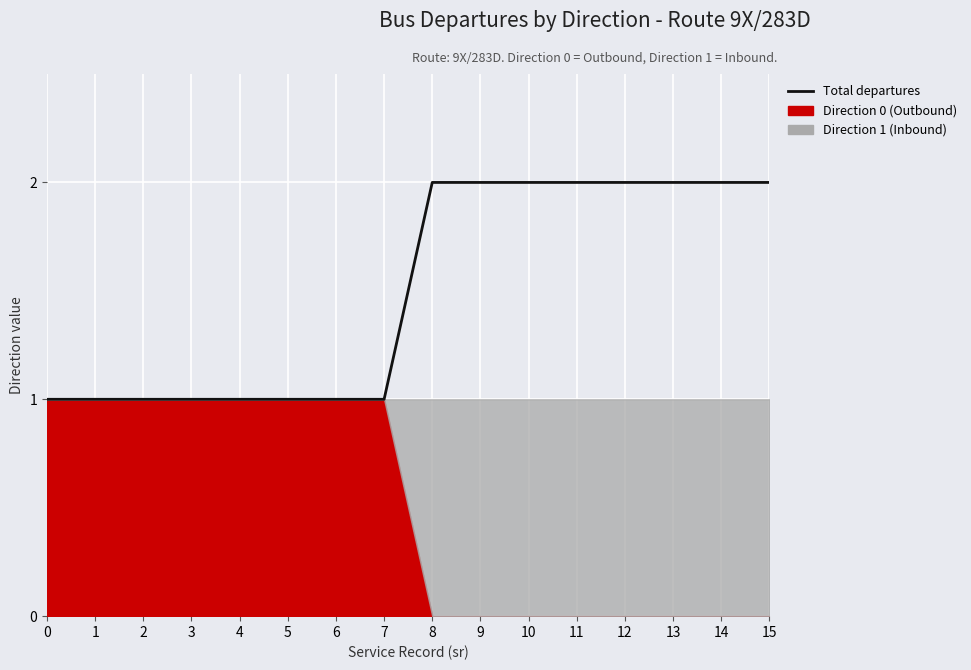

Reading right to left, list all the values displayed in this chart.

15=2	14=2	13=2	12=2	11=2	10=2	9=2	8=2	7=1	6=1	5=1	4=1	3=1	2=1	1=1	0=1